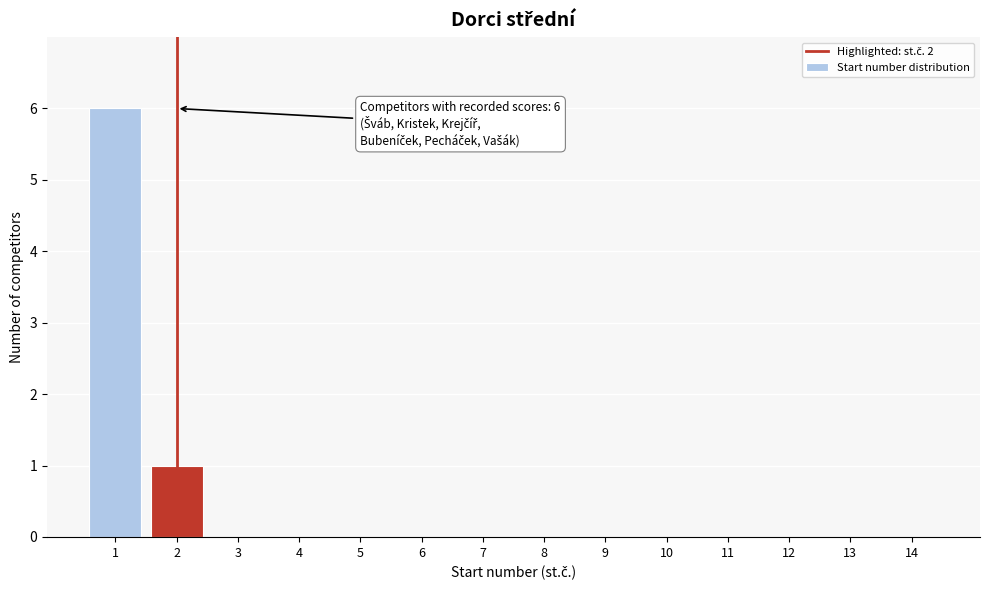

Reading left to right, list all the values displayed in this chart.

1=6	2=1	3=0	4=0	5=0	6=0	7=0	8=0	9=0	10=0	11=0	12=0	13=0	14=0